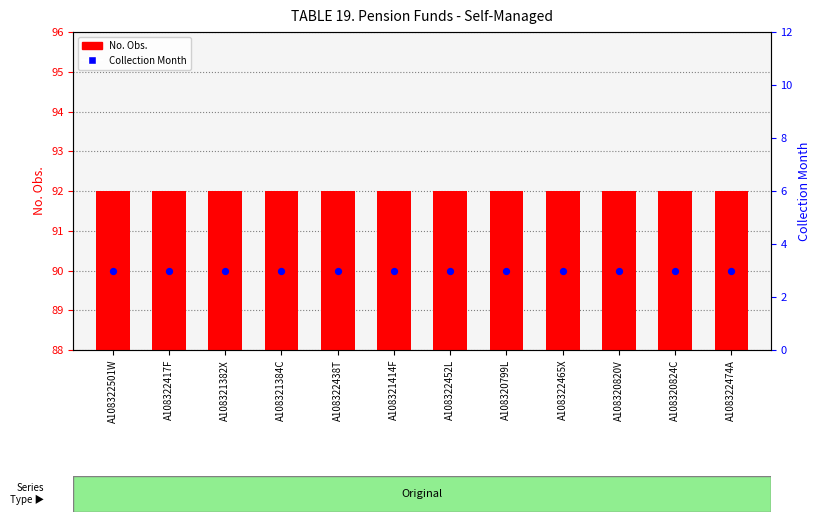

Which series contains the highest Y value?

No. Obs.